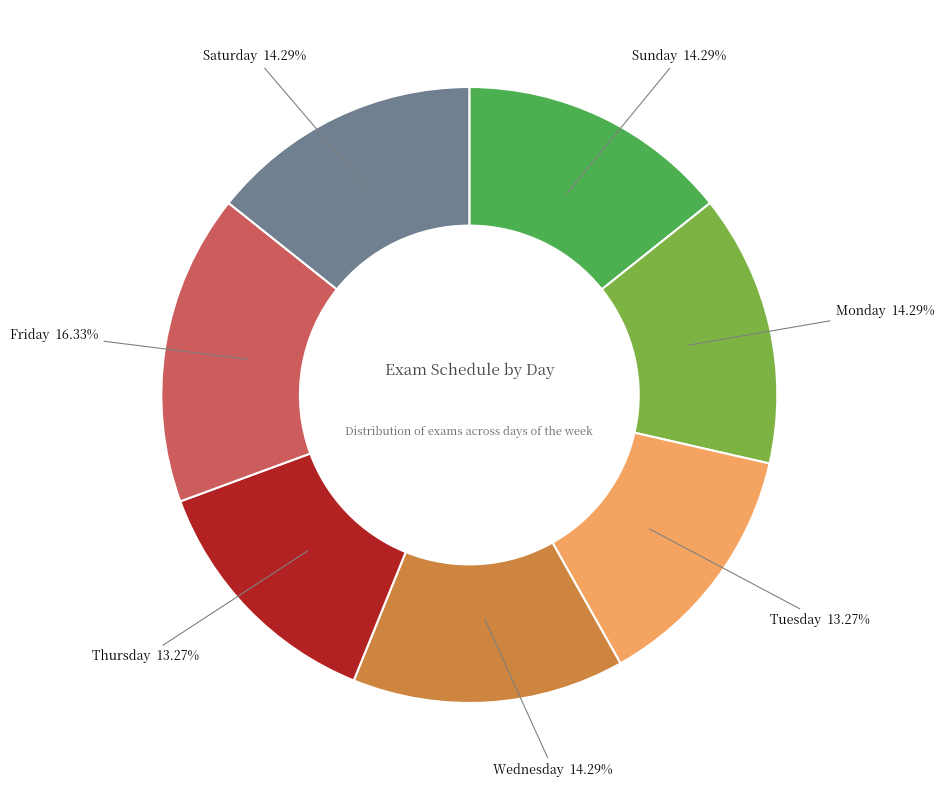

Does any single category account for the majority?

No